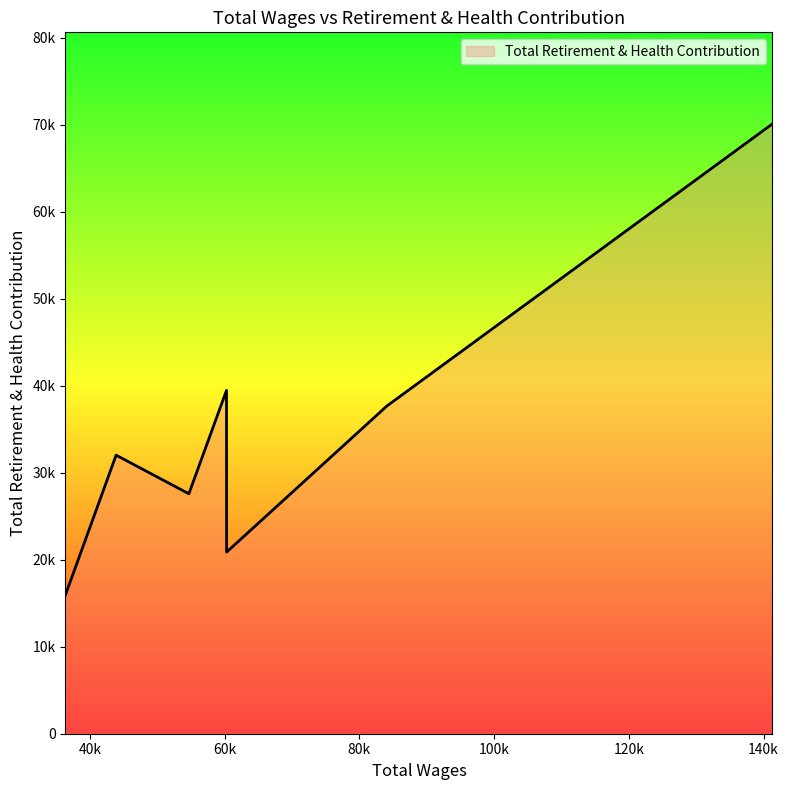

Does the chart have visible grid lines?

No